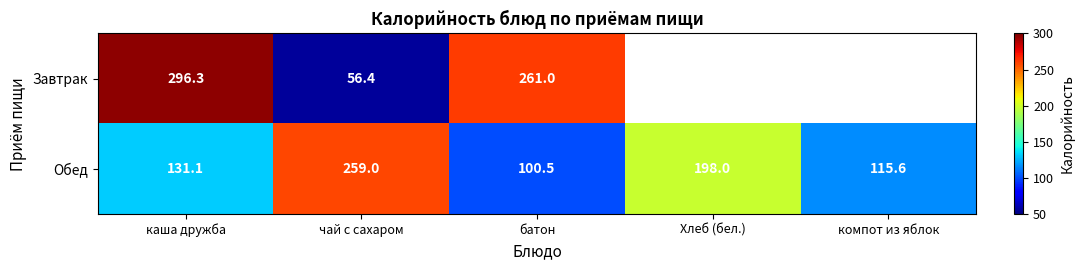

What is the total value across all series at чай с сахаром?

315.4